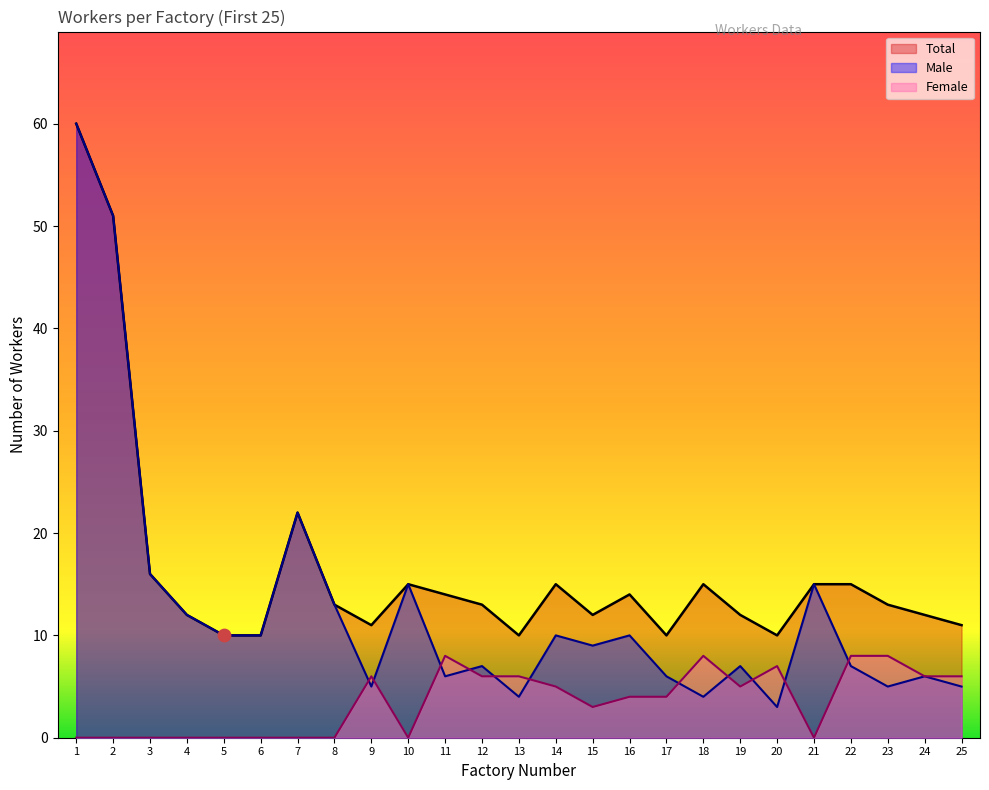

Is the value of Male at 23 greater than the value of Total at 24?

No